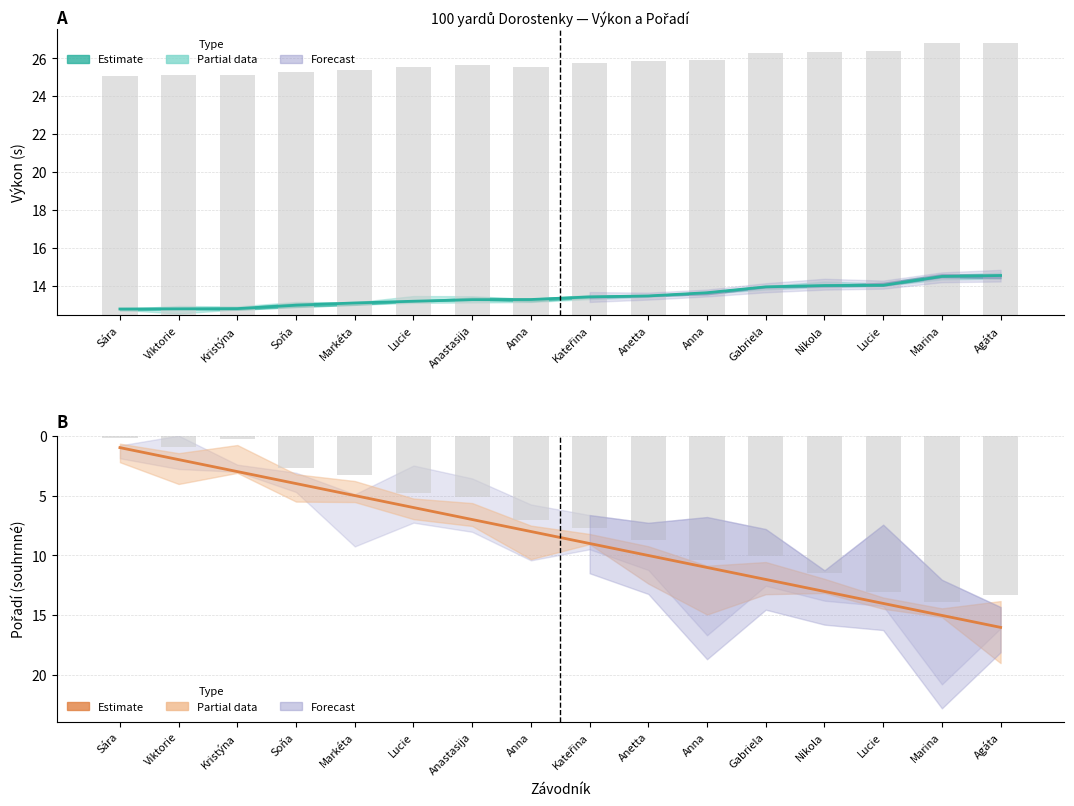

Reading right to left, transcribe all the data shown in this chart.

Výkon (s): 14.5	14.5	14.0	14.0	13.9	13.6	13.4	13.4	13.3	13.2	13.2	13.1	13.0	12.8	12.8	12.8
Pořadí (sourhn.): 16.0	15.0	14.0	13.0	12.0	11.0	10.0	9.0	8.0	7.0	6.0	5.0	4.0	3.0	2.0	1.0